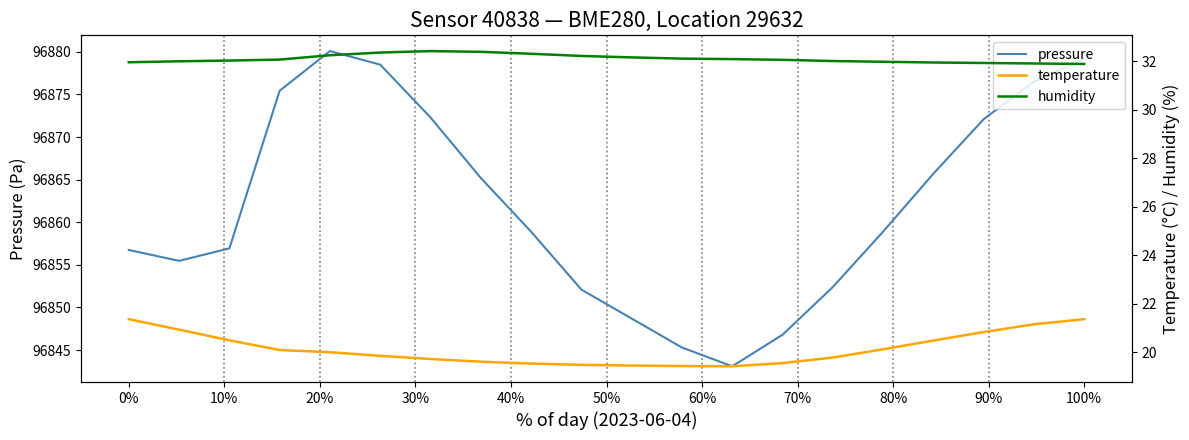

Which series has the largest total across all categories?

pressure